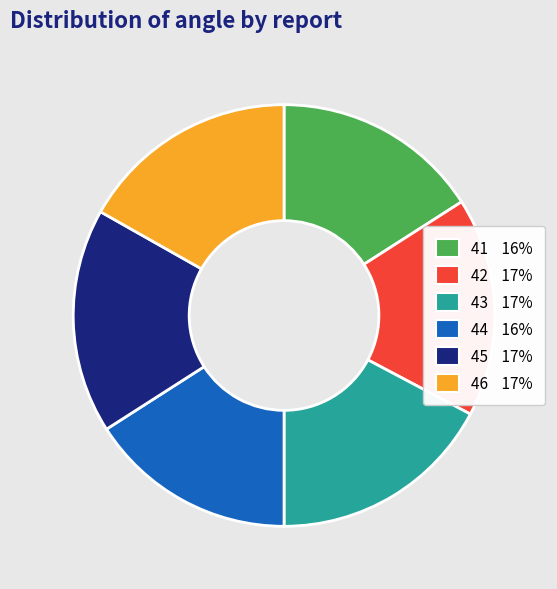

Approximately how many times larger is the value at 42 compared to 41?

1.1